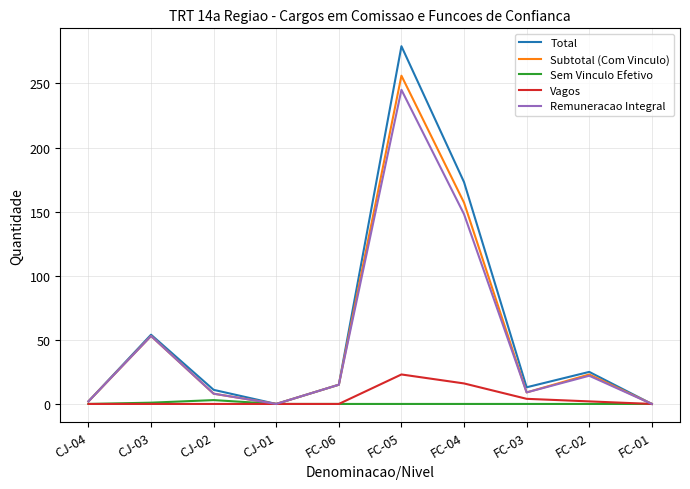

Which category has the highest value in the Vagos series?

FC-05